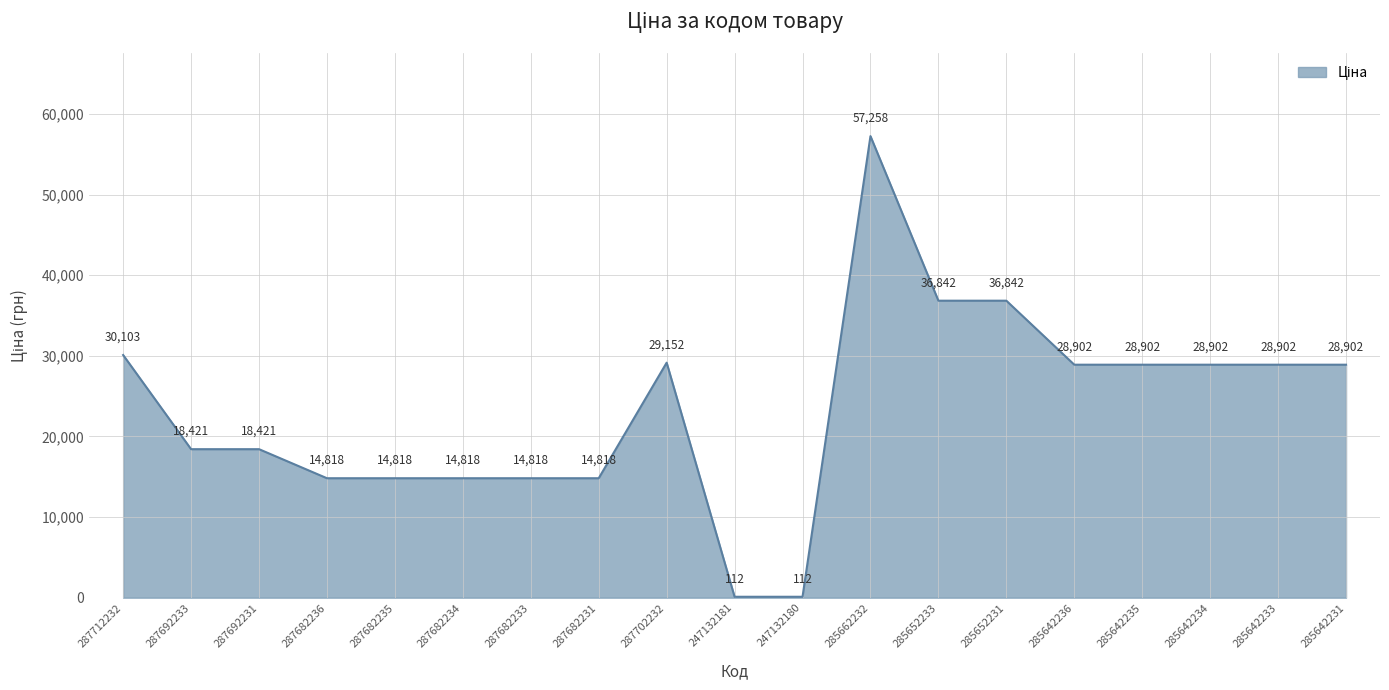

Is it true that the value at 287682235 is 14817.6?

True